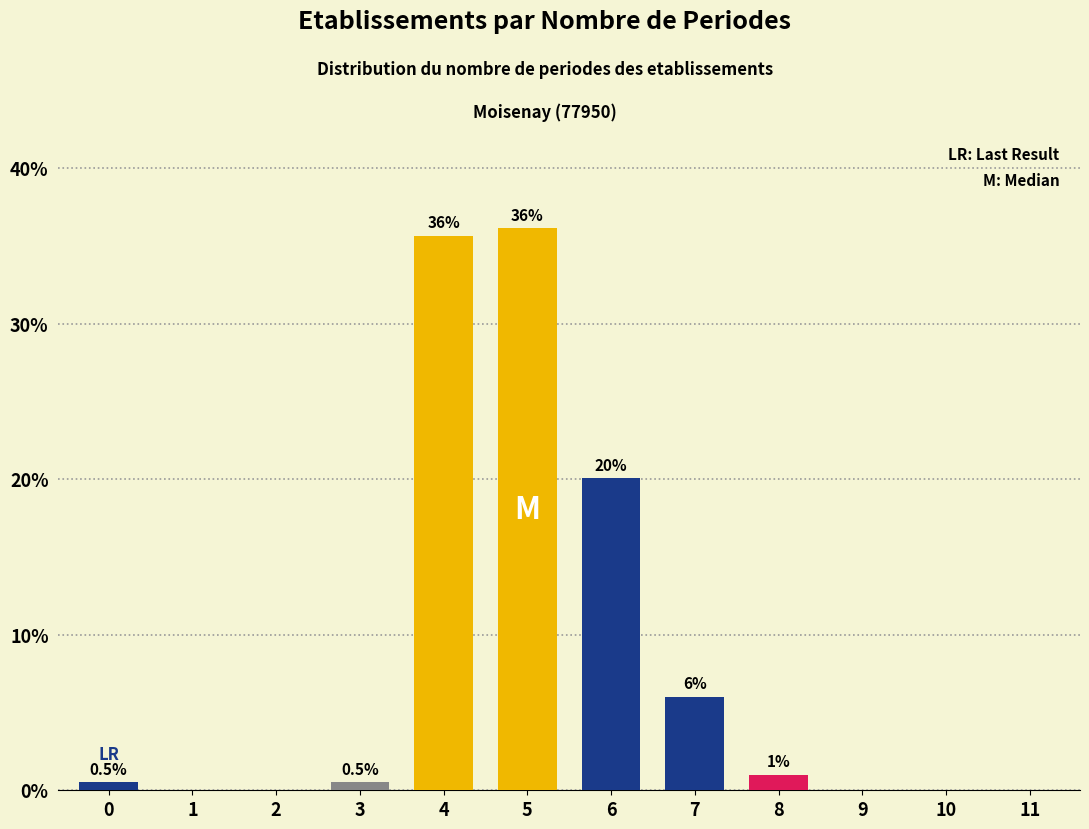

Reading right to left, what are all the values shown in this chart?

11=0.0	10=0.0	9=0.0	8=1.0	7=6.0	6=20.1	5=36.2	4=35.7	3=0.5	2=0.0	1=0.0	0=0.5